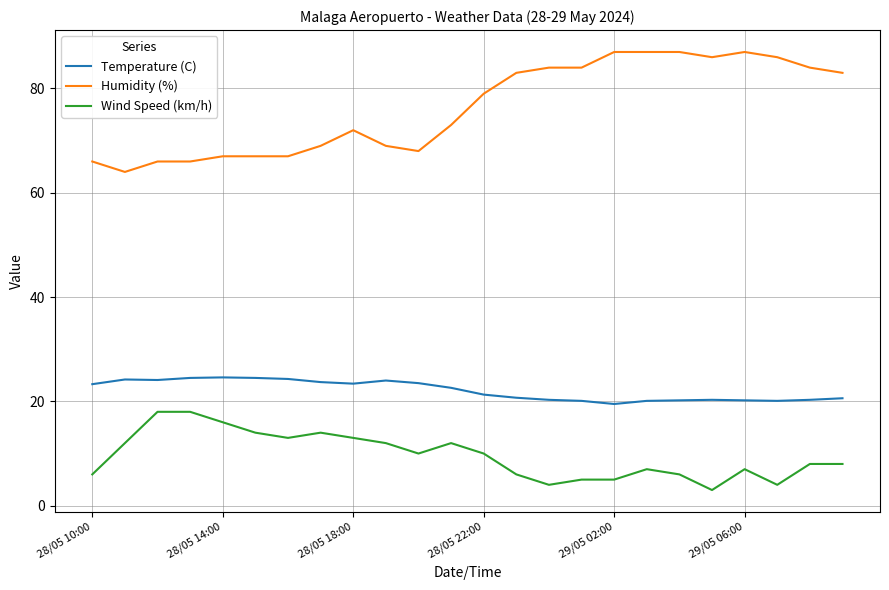

True or false: Temperature (C) and Wind Speed (km/h) cross at least once.

False